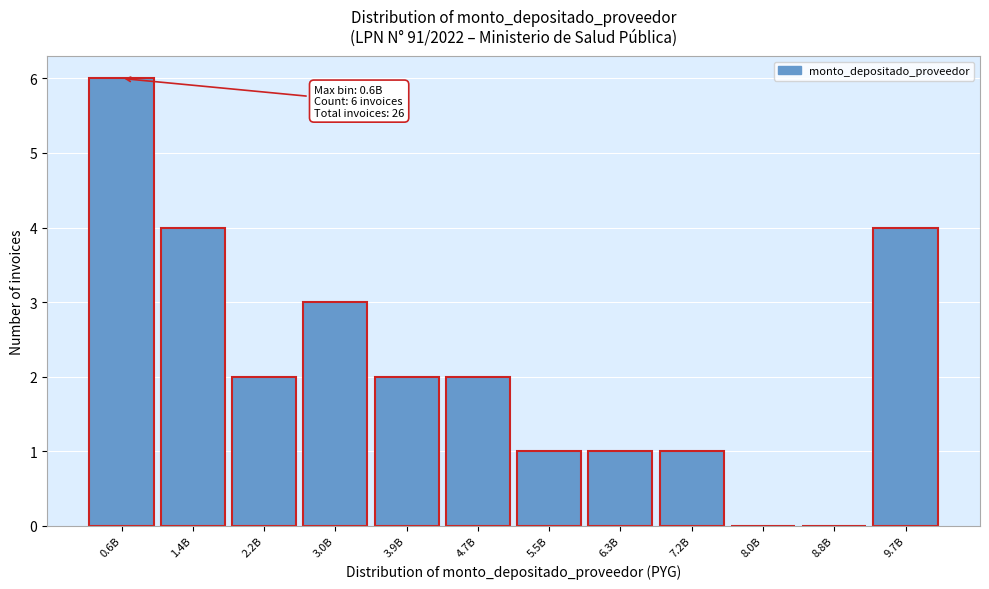

Reading right to left, what are all the values shown in this chart?

9.7B=4	8.8B=0	8.0B=0	7.2B=1	6.3B=1	5.5B=1	4.7B=2	3.9B=2	3.0B=3	2.2B=2	1.4B=4	0.6B=6